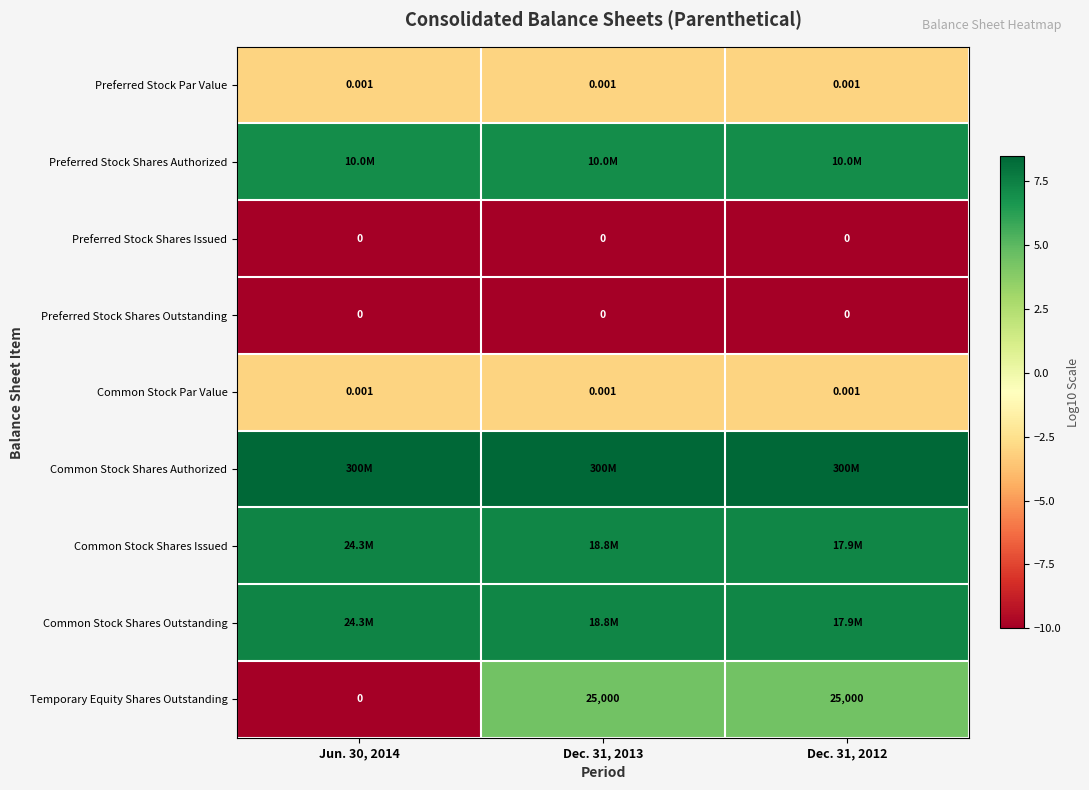

At which category does the chart reach its minimum across all series?

Jun. 30, 2014